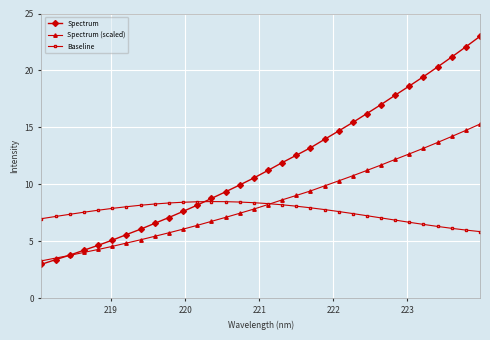

What is the value of the Spectrum point at the 13th from the left?

8.8